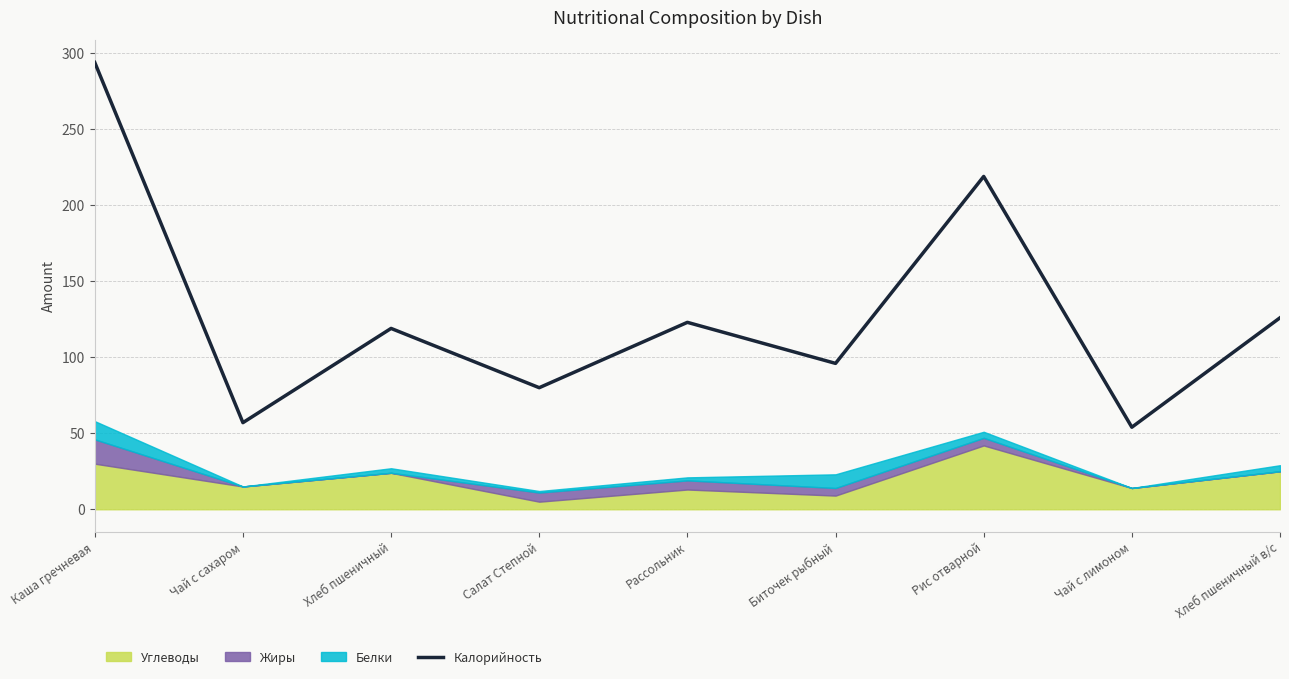

Which label corresponds to the largest value in the chart?

Каша гречневая